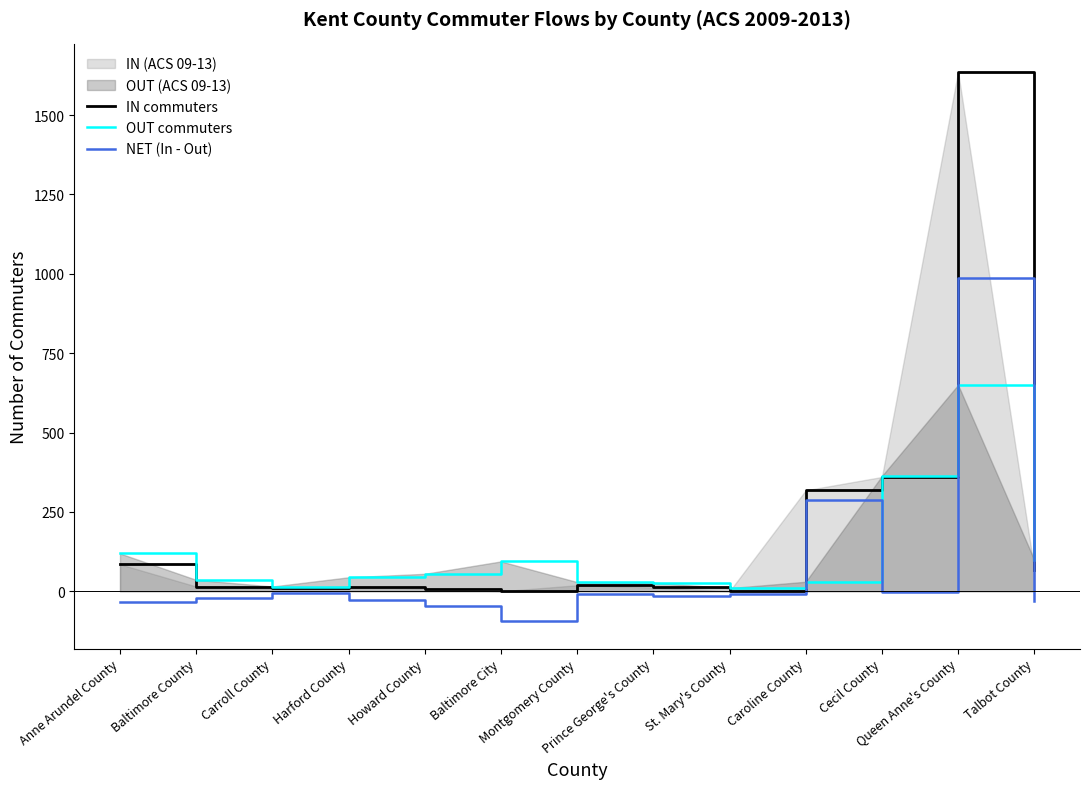

Which series has the widest spread of values?

IN commuters